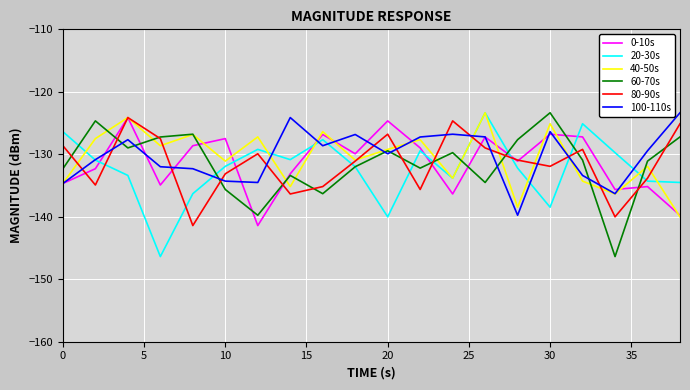

Which series has the widest spread of values?

20-30s